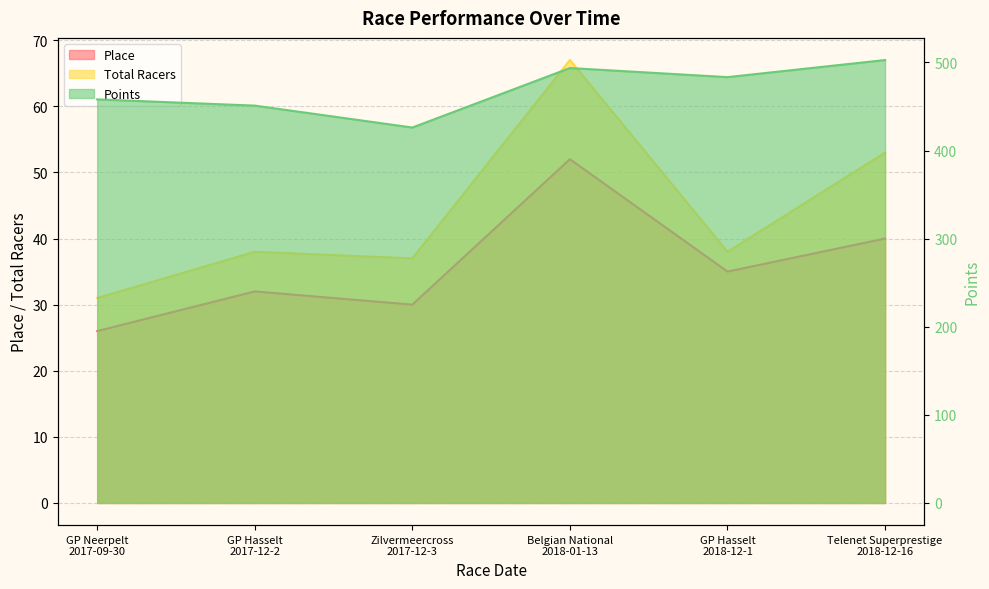

What is the value of the Place point at the 6th from the left?

40.0